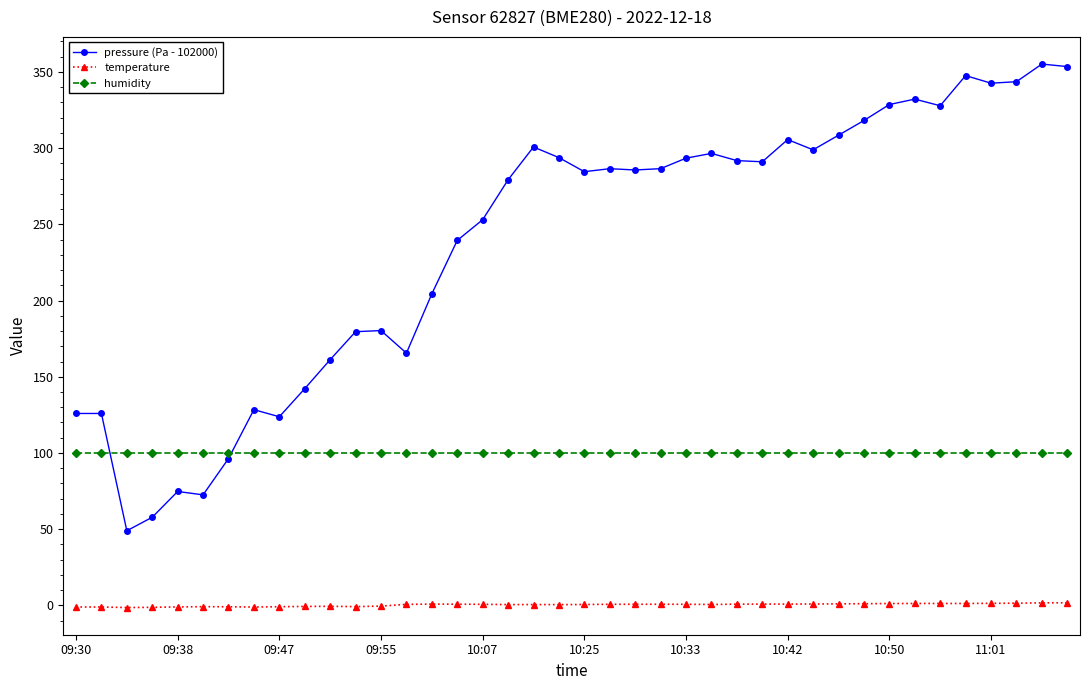

Which series has the widest spread of values?

pressure (Pa - 102000)